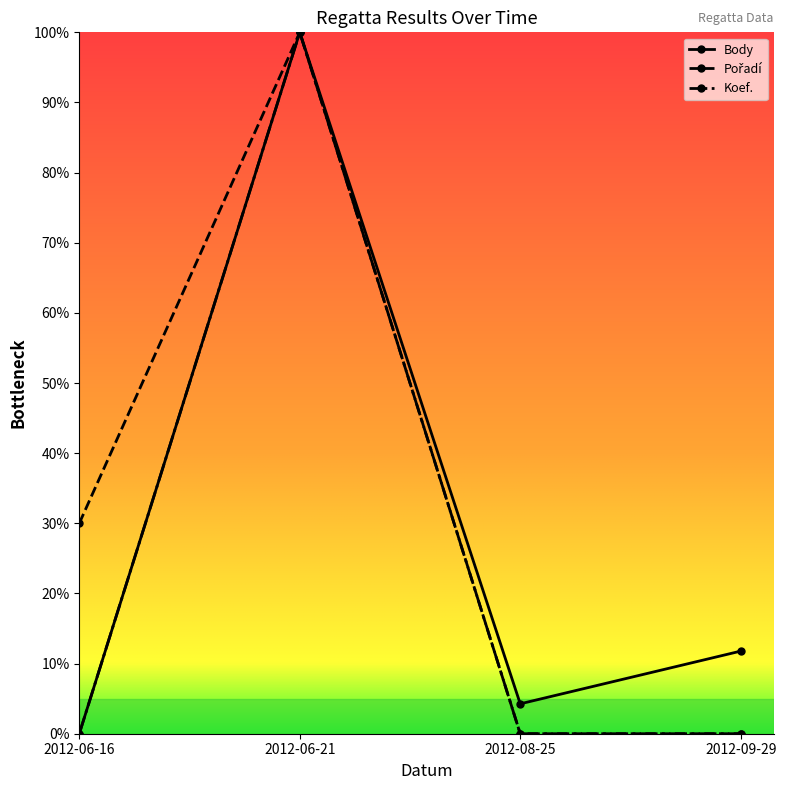

What is the label of the 4th point from the left?

2012-09-29